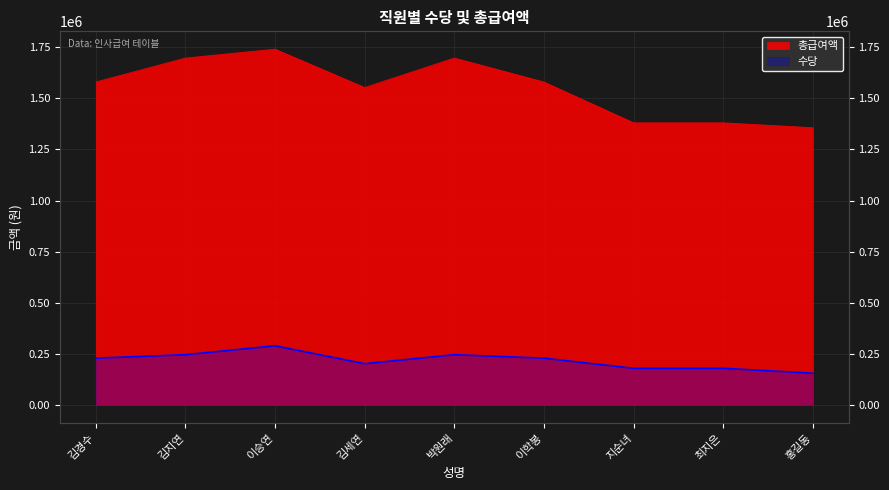

What value does the 총급여액 series have at 김경수, to the nearest 100?

1579500